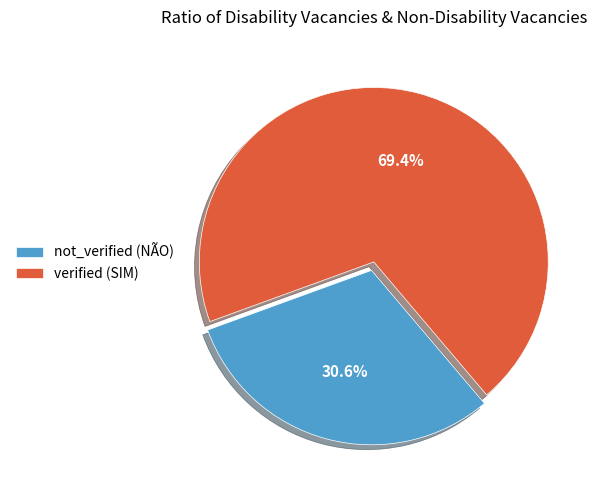

To the nearest percent, what is the average slice percentage?

50%